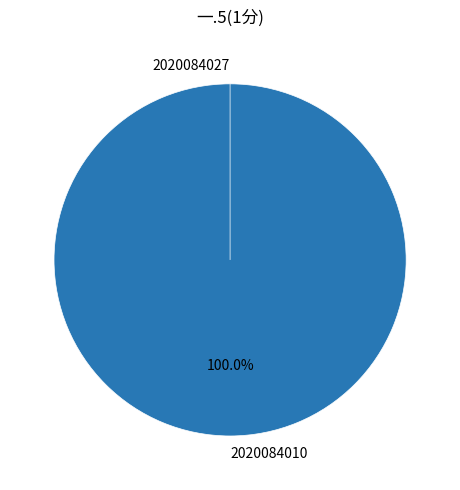

Is there any slice that represents more than half of the pie?

Yes